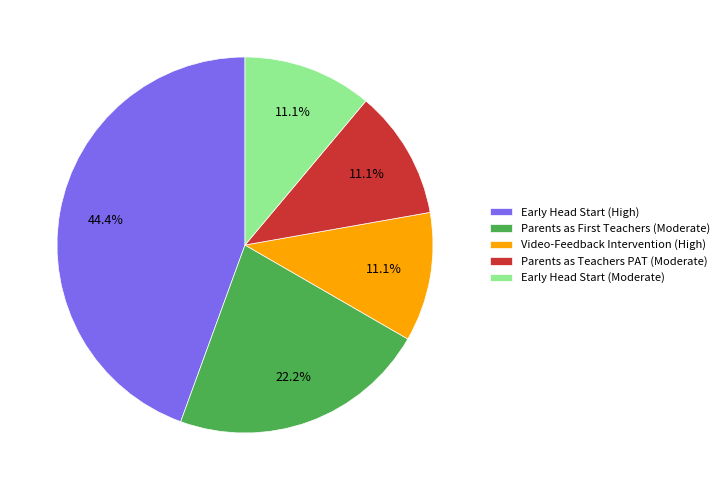

How many slices are in this pie chart?

5